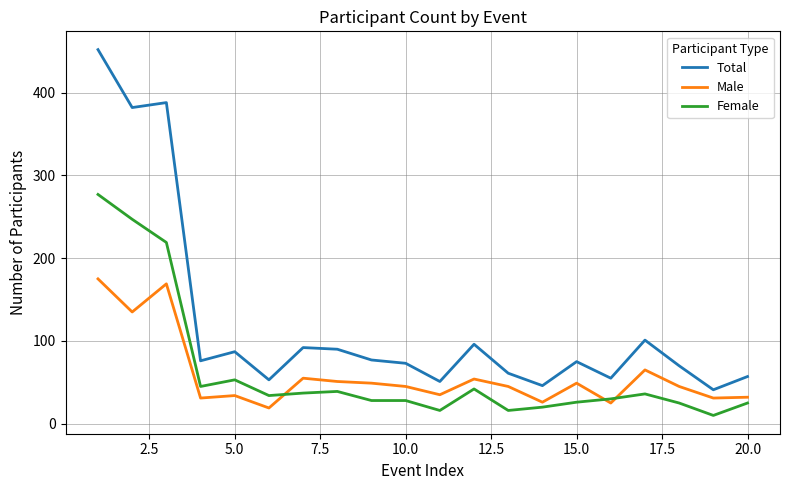

What is the maximum value shown in the chart?

452